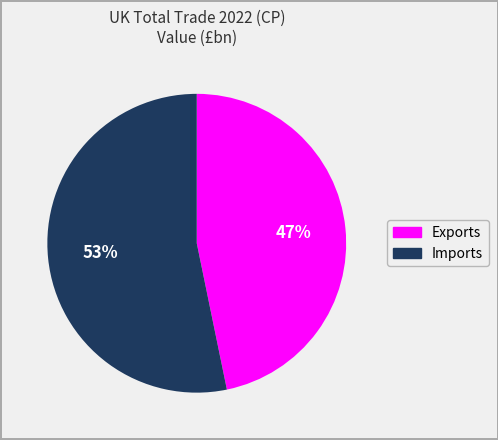

The Imports slice represents 48% of the pie. True or false?

False